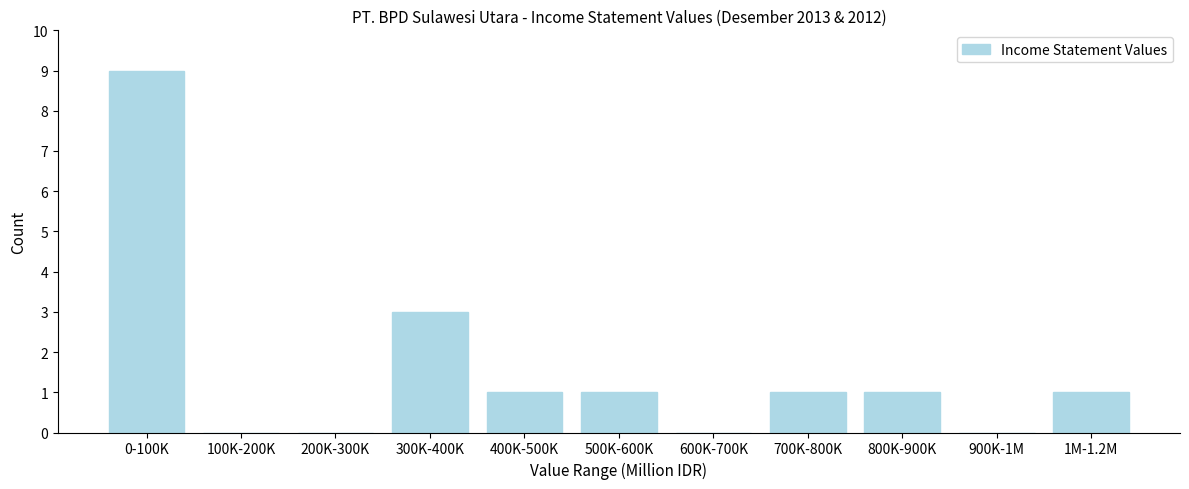

Reading left to right, what are all the values shown in this chart?

0-100K=9	100K-200K=0	200K-300K=0	300K-400K=3	400K-500K=1	500K-600K=1	600K-700K=0	700K-800K=1	800K-900K=1	900K-1M=0	1M-1.2M=1